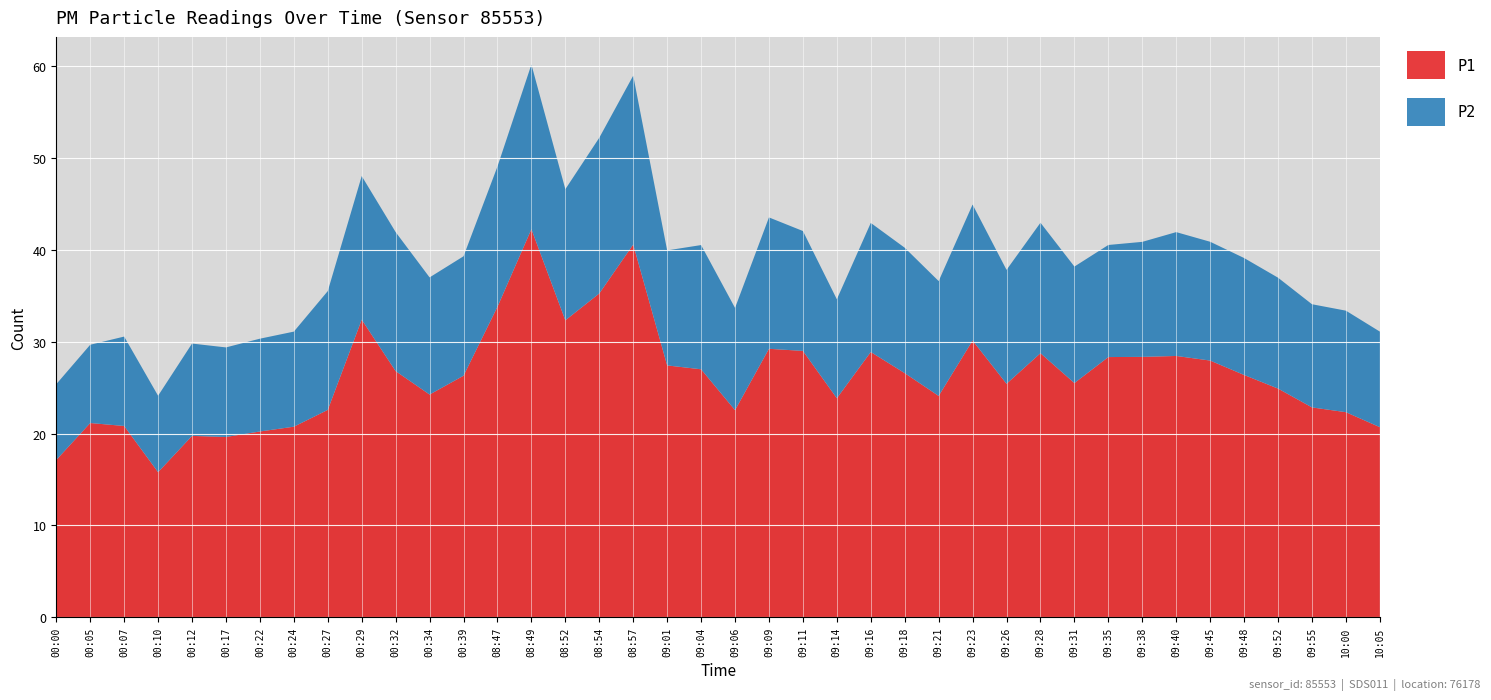

Reading left to right, list all the values displayed in this chart.

P1: 17.1	21.1	20.8	15.8	19.8	19.6	20.2	20.8	22.6	32.4	26.8	24.2	26.3	33.8	42.2	32.3	35.2	40.6	27.4	27.0	22.6	29.2	29.0	23.9	28.9	26.6	24.1	30.1	25.4	28.8	25.5	28.3	28.4	28.4	27.9	26.4	24.9	22.9	22.3	20.7
P2: 8.2	8.5	9.7	8.3	10.1	9.8	10.1	10.3	12.9	15.6	15.1	12.8	13.0	15.3	17.9	14.3	16.9	18.4	12.5	13.5	11.1	14.3	13.1	10.8	14.1	13.7	12.5	14.8	12.4	14.2	12.7	12.2	12.5	13.5	12.9	12.7	12.1	11.2	11.1	10.4